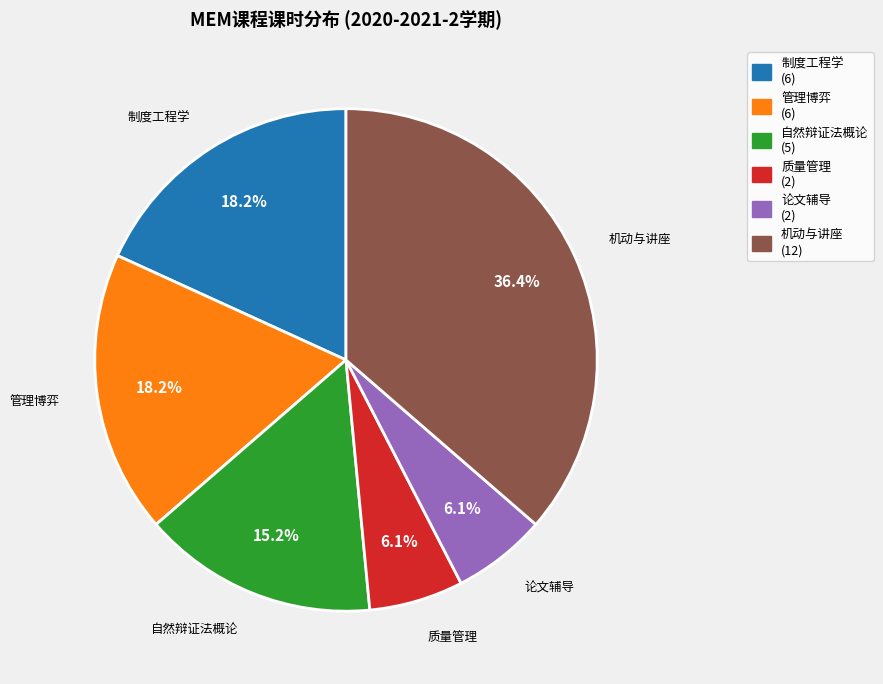

Count the number of slices in the pie.

6